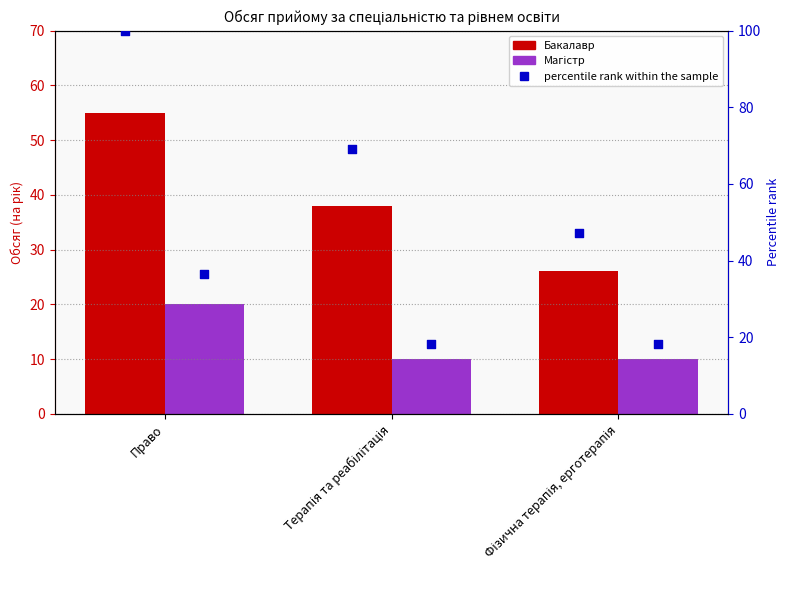

Which series contains the lowest Y value?

Магістр